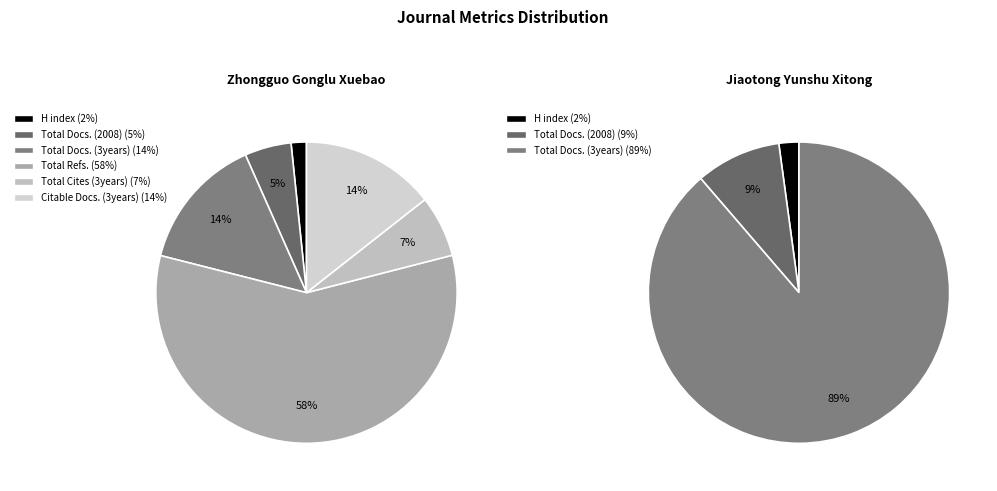

What is the largest slice in the pie chart?

Total Refs.